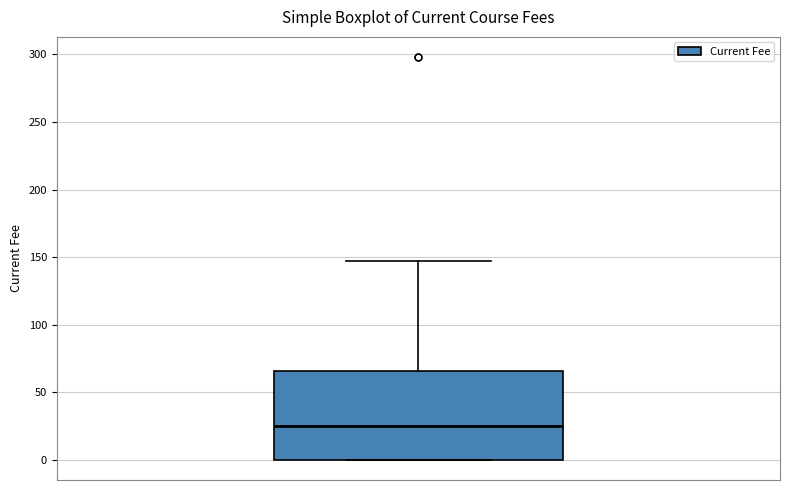

Where is the lower edge of the box on the y-axis? The values are not printed on the chart, so give them approximately, as read against the axis.

0